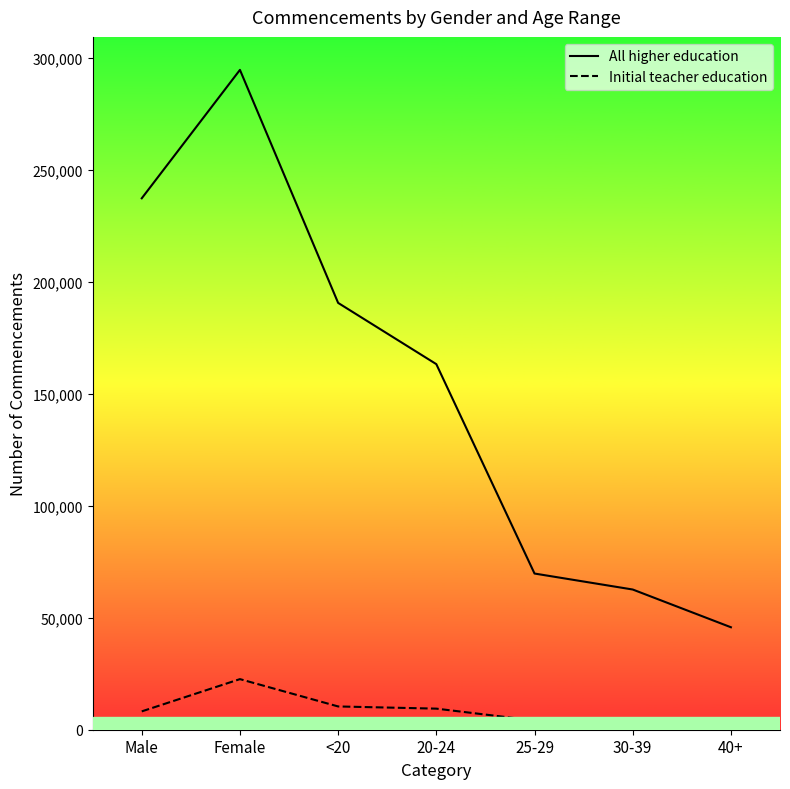

At which category does Initial teacher education reach its first local peak?

Female